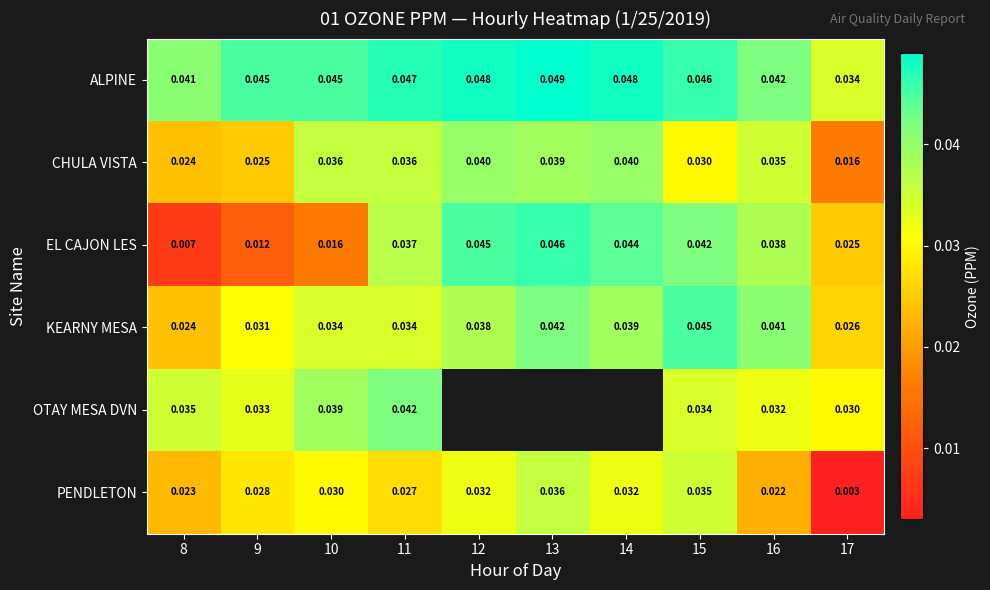

Where is CHULA VISTA nearest to the value 0?

17